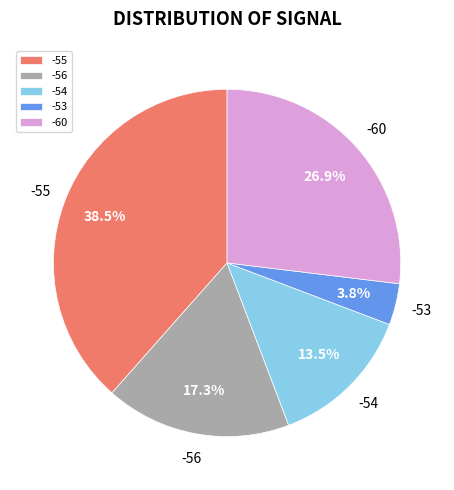

Rank the categories by value from lowest to highest.

-53, -54, -56, -60, -55